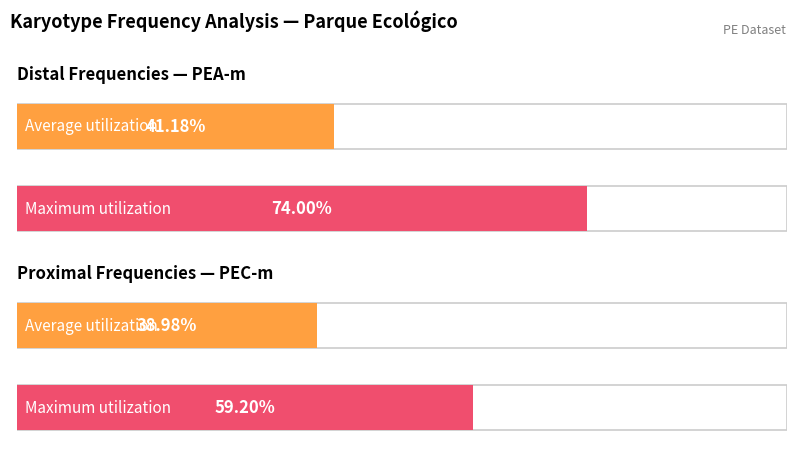

The value of Average utilization at PEC-m Distal is 0.4. True or false?

True